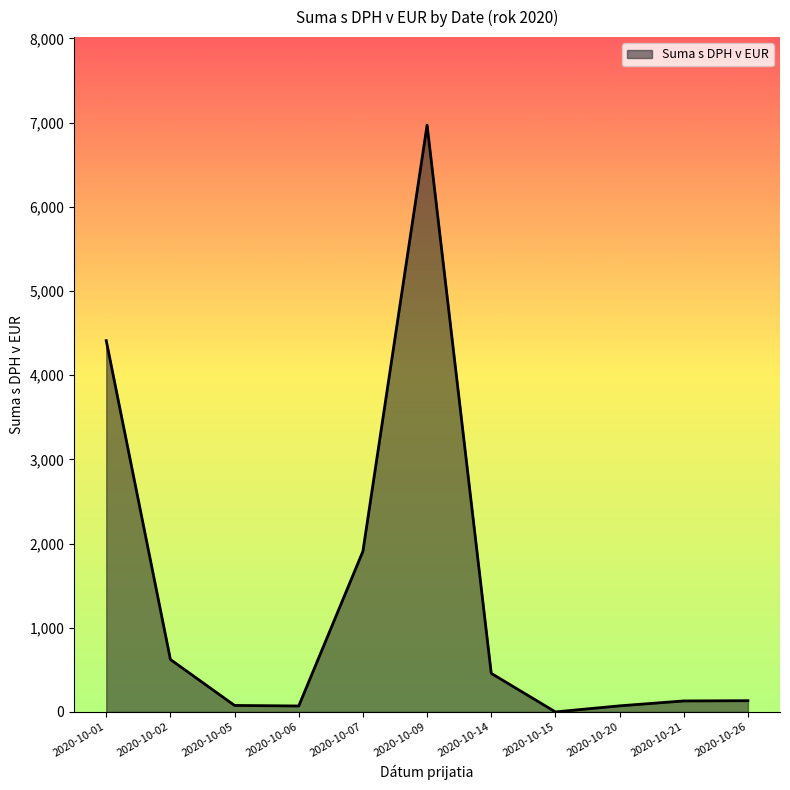

Which label corresponds to the largest value in the chart?

2020-10-09